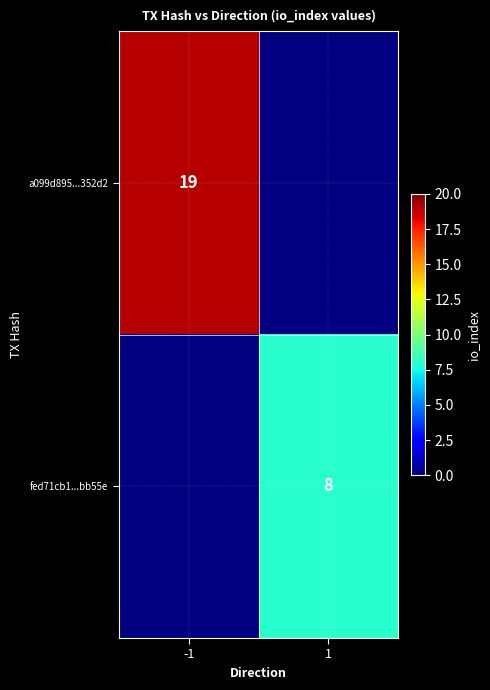

True or false: fed71cb1...bb55e has a value of 8 at 1.

True